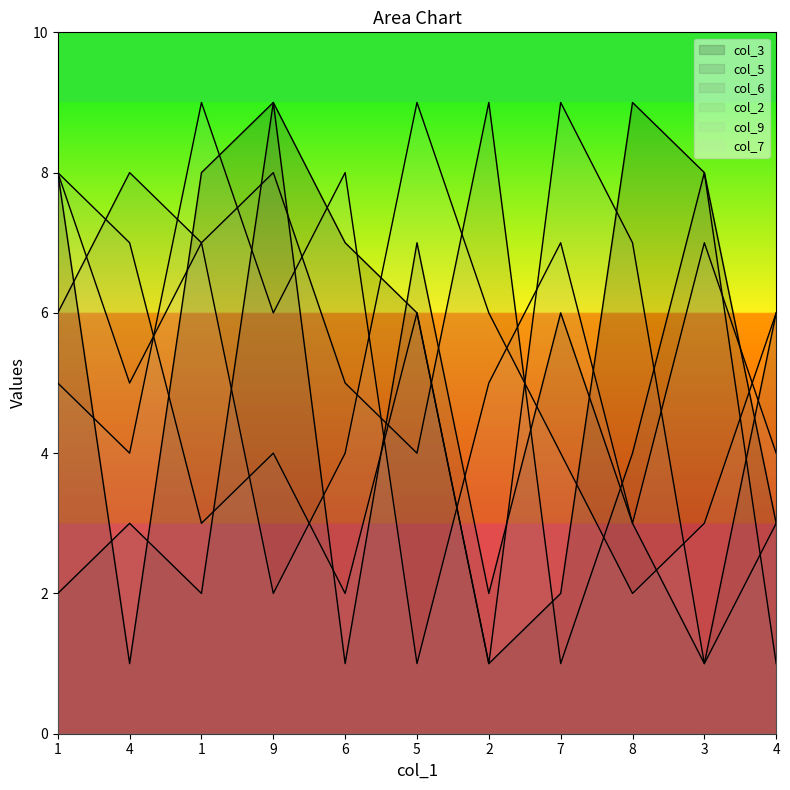

What is the difference between the highest and lowest values at 2?

8